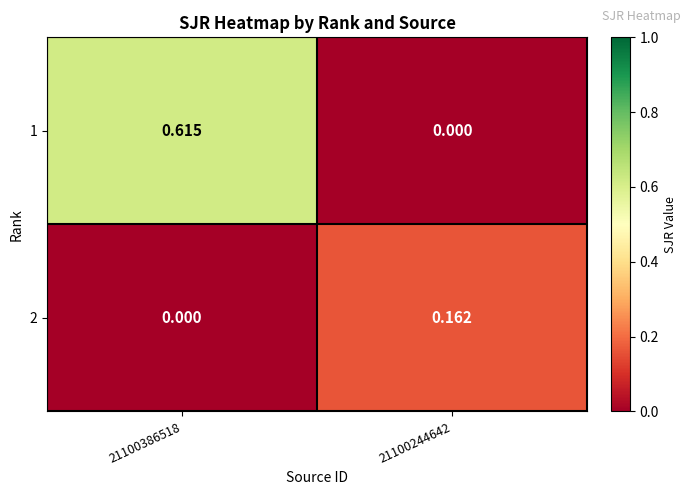

Is the value of 2 at 21100386518 greater than the value of 1 at 21100386518?

No